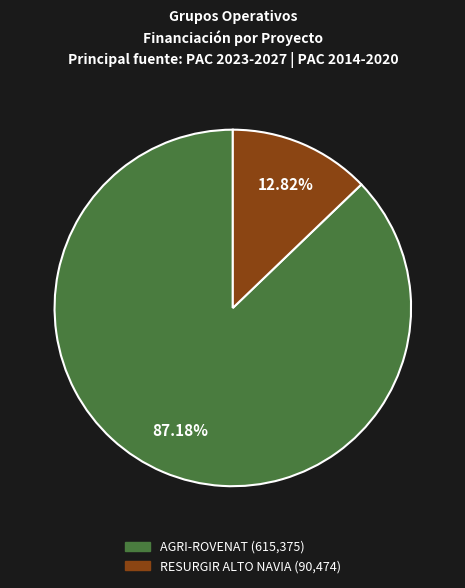

Does any single category account for the majority?

Yes